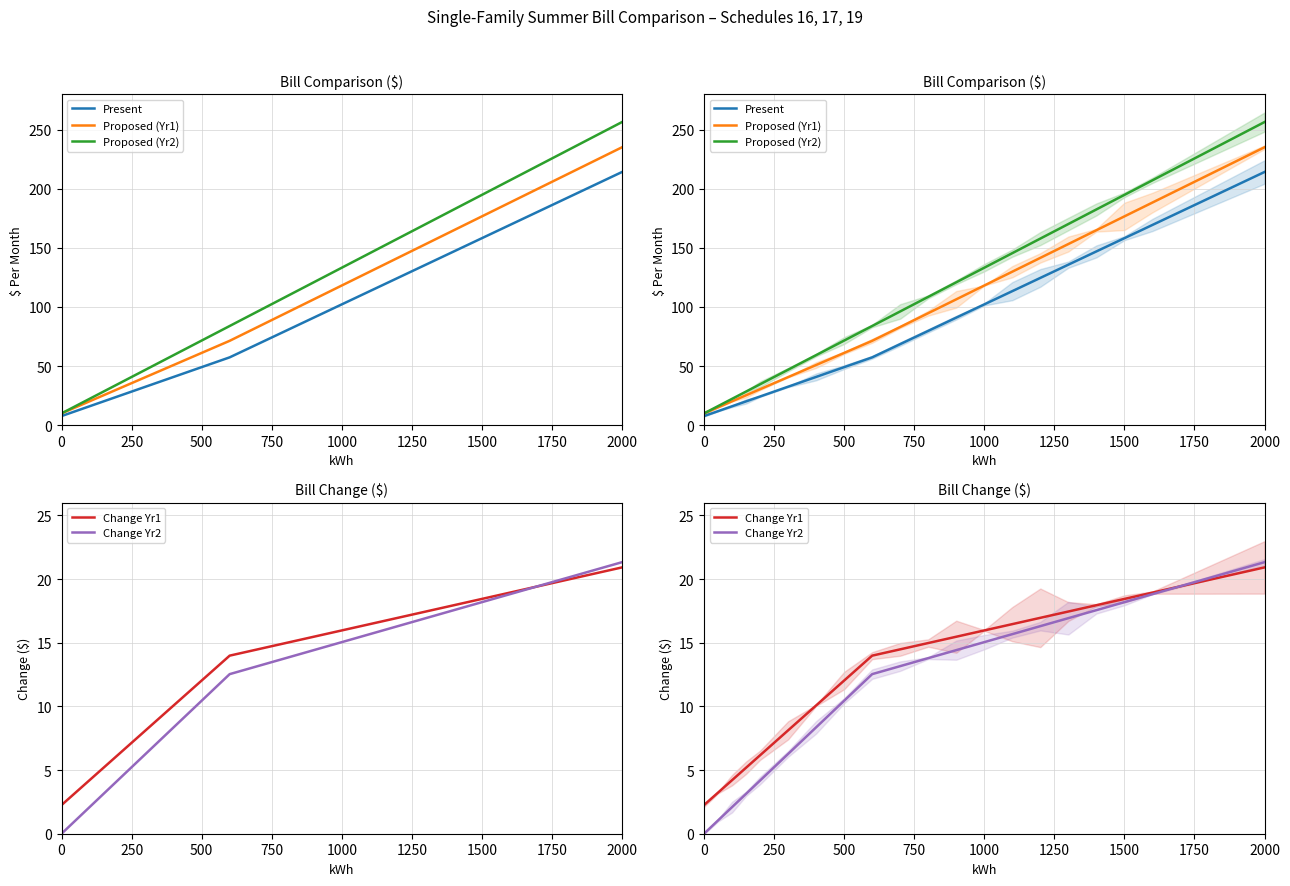

True or false: Proposed (Yr2) and Change Yr2 intersect in this chart.

False